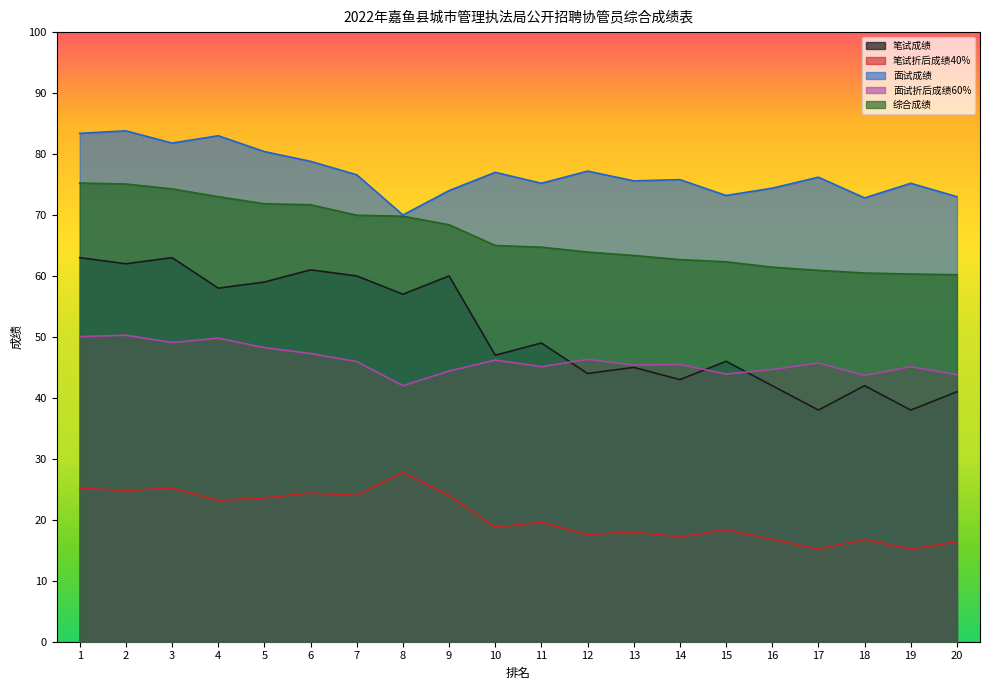

What is the difference between the highest and lowest values at 1?

58.2